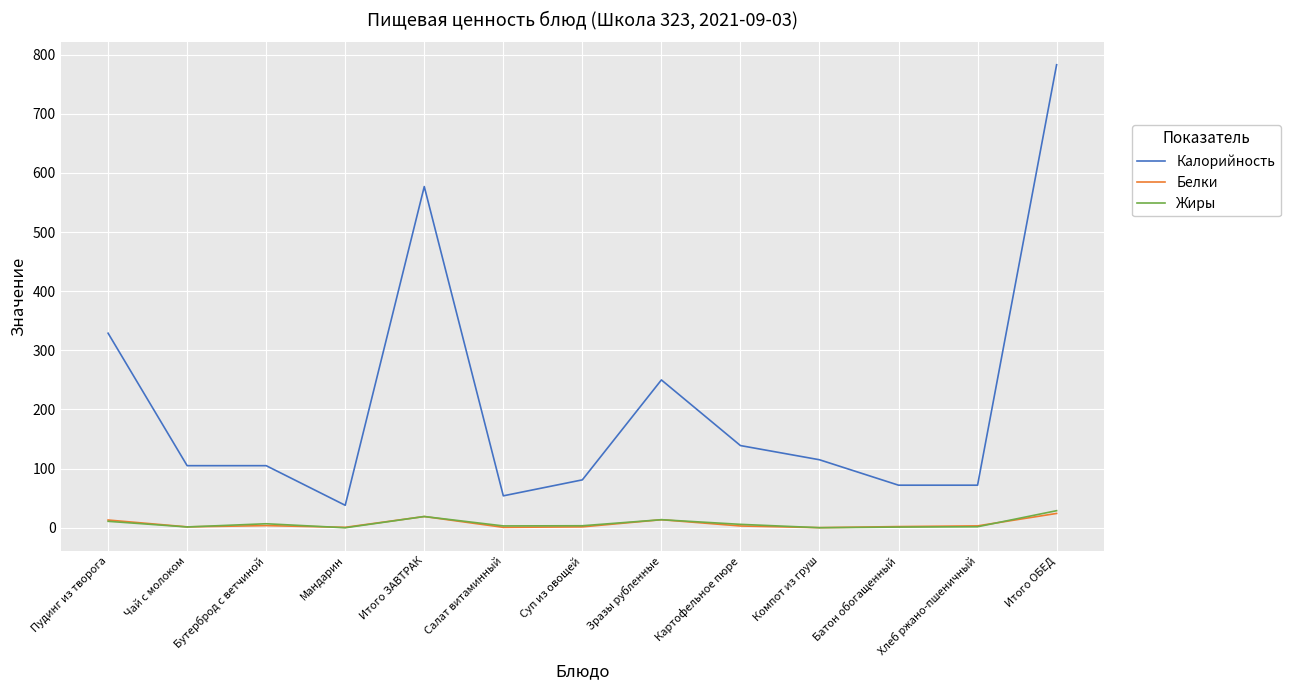

What is the maximum value for Калорийность?

783.0